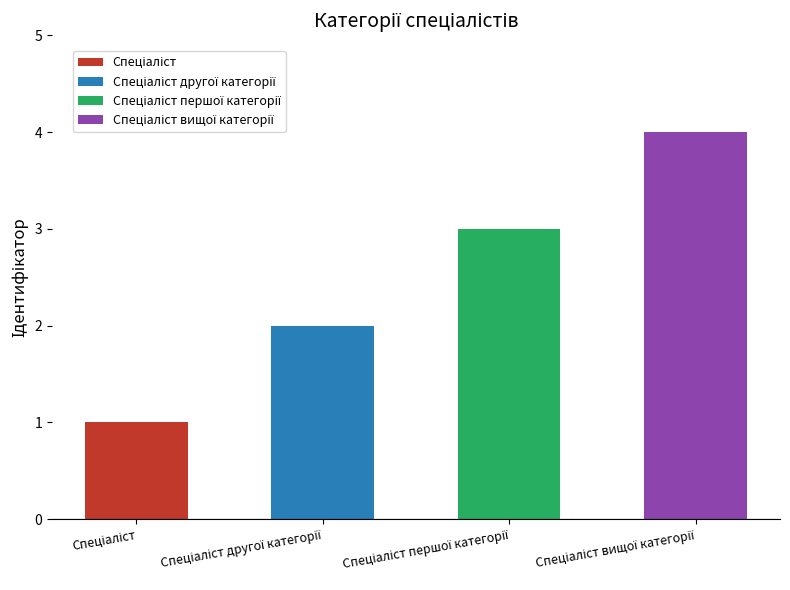

What position from the right is Спеціаліст першої категорії?

2